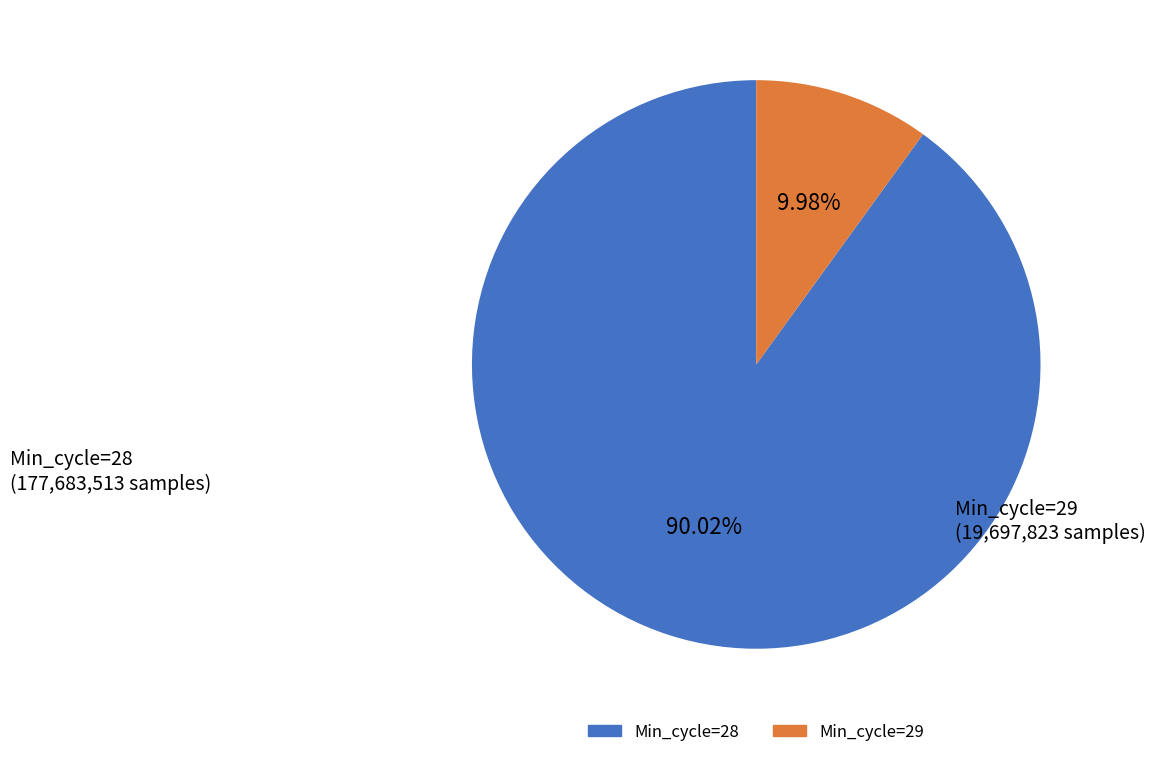

To the nearest percent, what percentage of the pie is Min_cycle=29?

10%